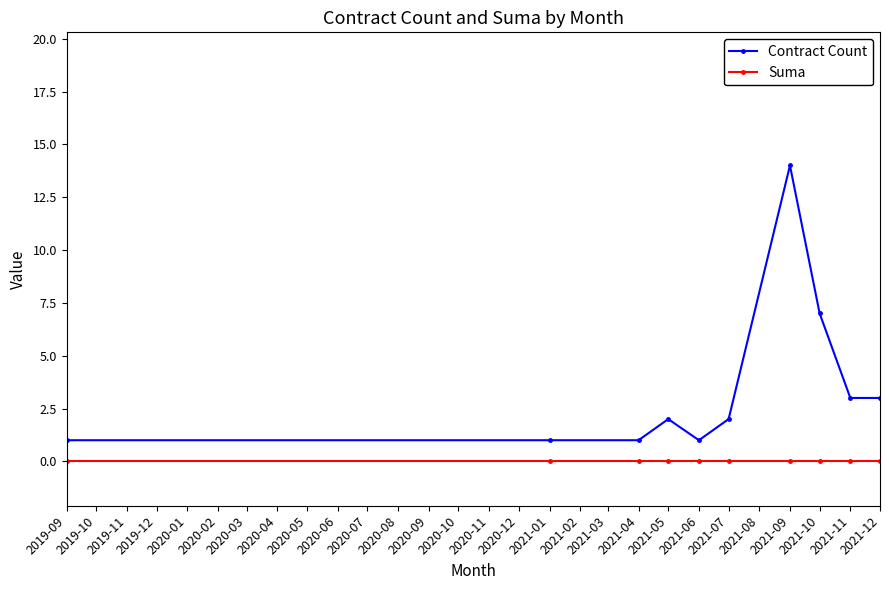

How many distinct data groups are displayed?

2